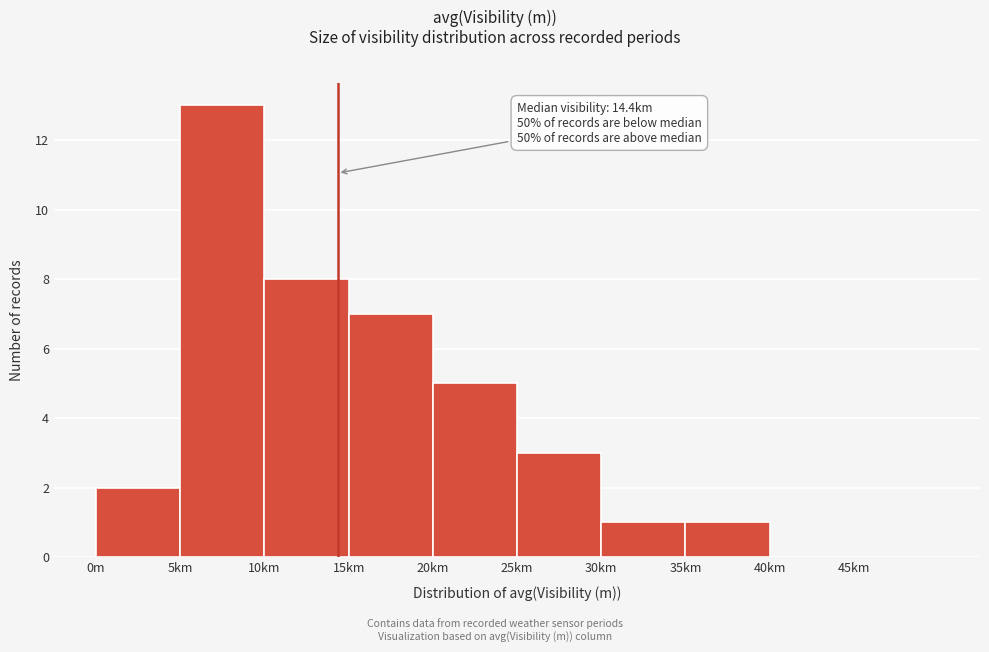

Reading right to left, transcribe all the data shown in this chart.

45km=0	40km=0	35km=1	30km=1	25km=3	20km=5	15km=7	10km=8	5km=13	0m=2